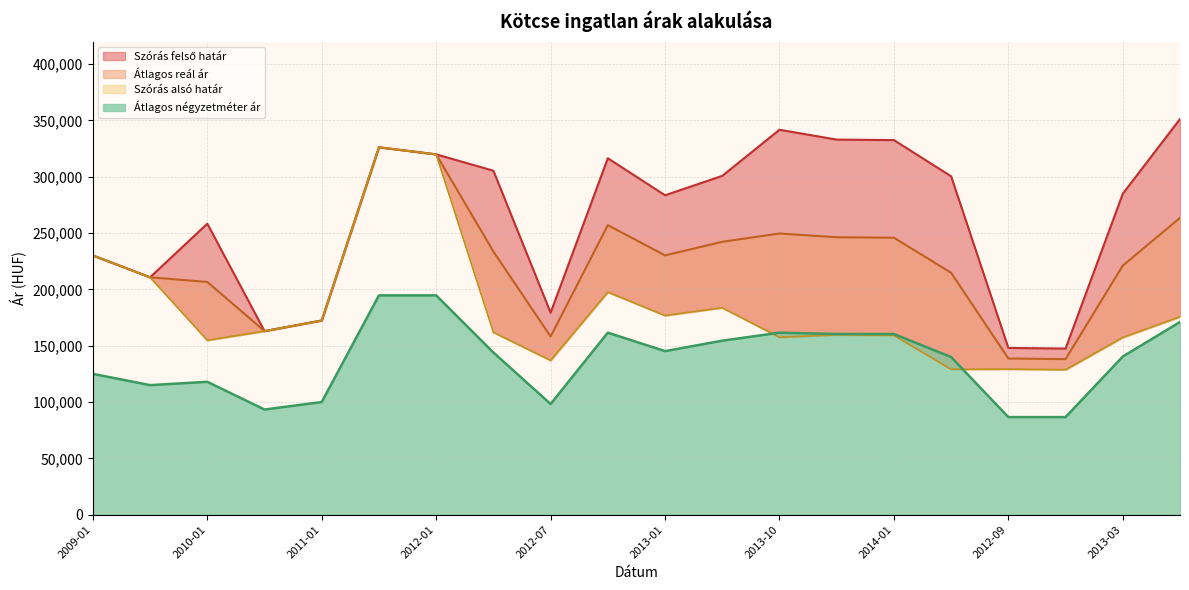

Where is the first local minimum for Átlagos reál ár?

2010-07